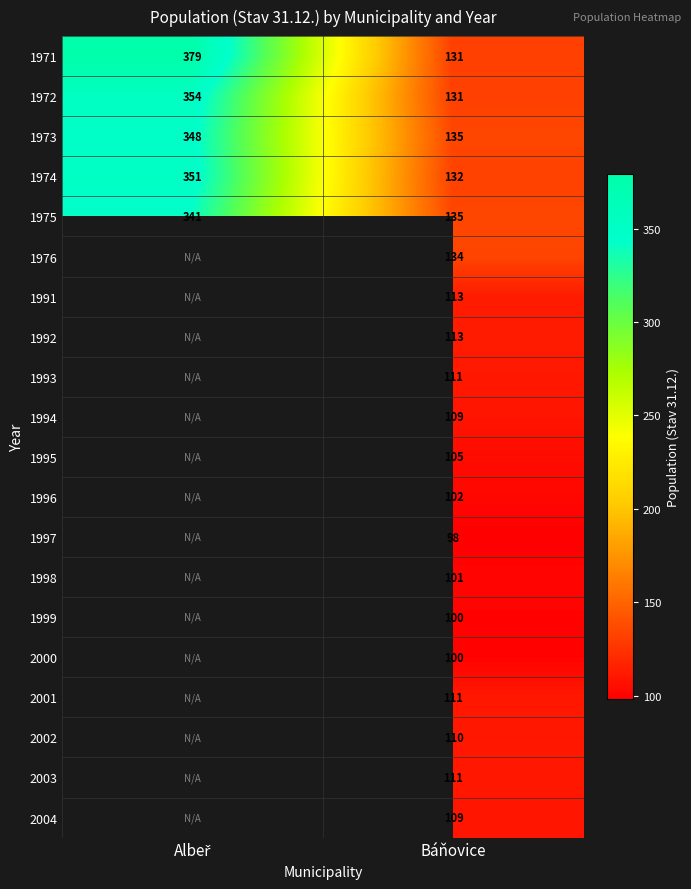

What is the difference between the highest and lowest values at Báňovice?

37